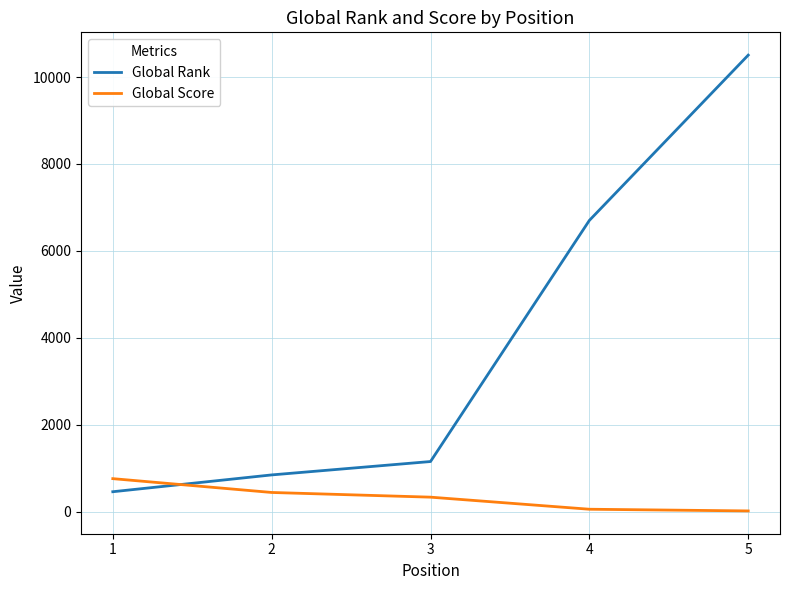

What is the minimum value shown in the chart?

14